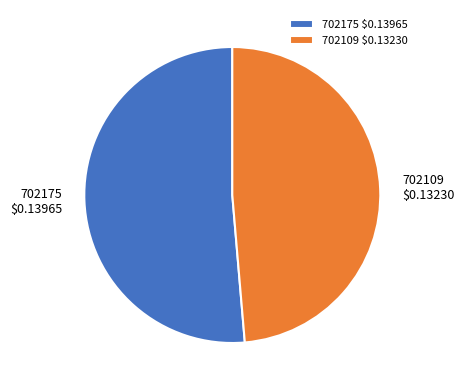

What is the majority slice?

702175